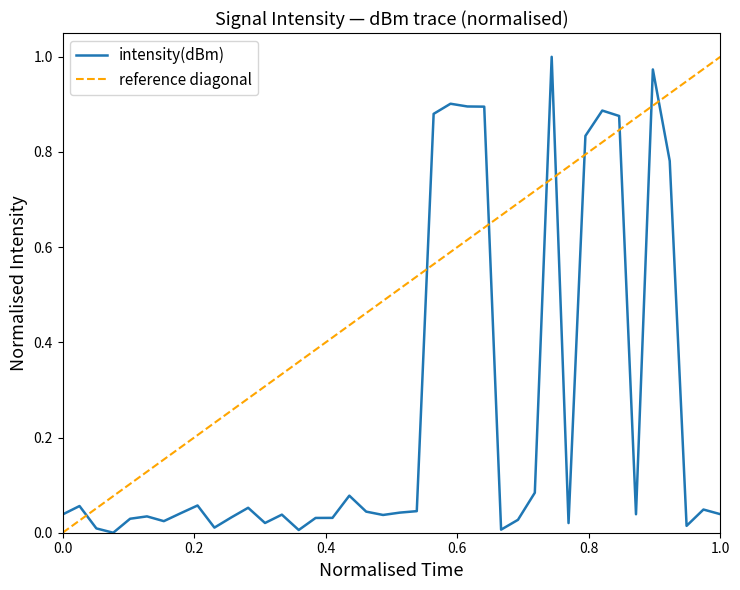

At which category does the data reach its first local peak?

0.2